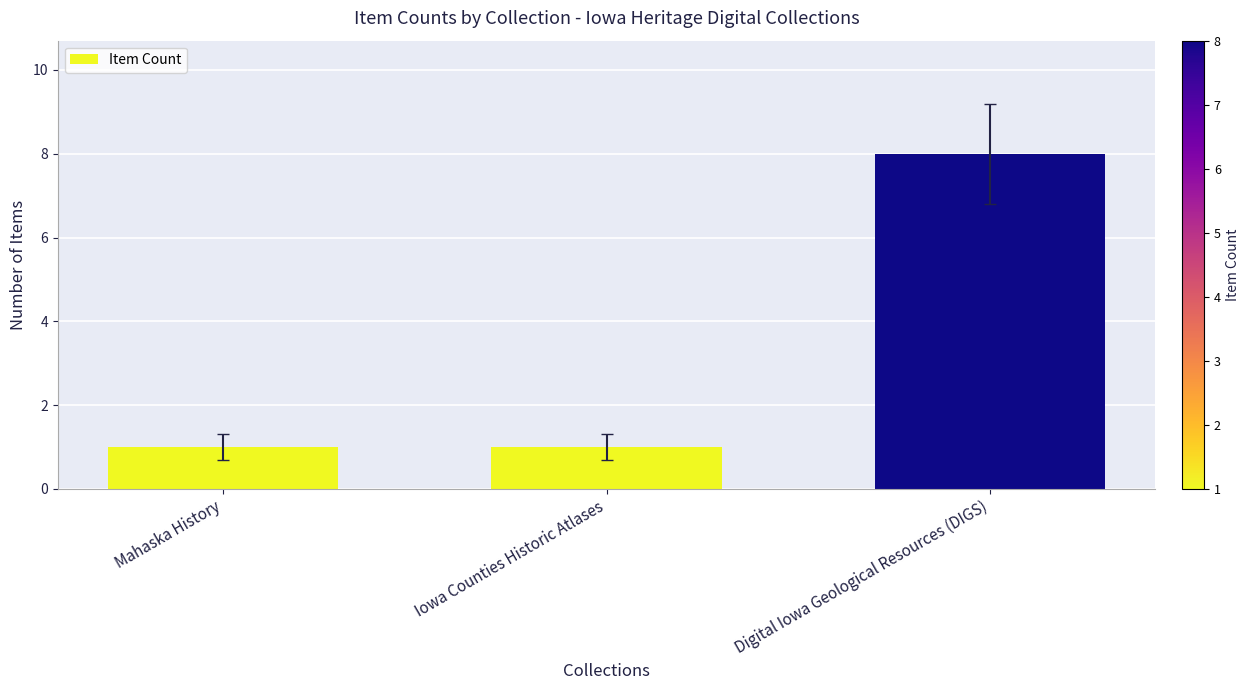

What is the ratio of the value at Digital Iowa Geological Resources (DIGS) to the value at Iowa Counties Historic Atlases?

8.0